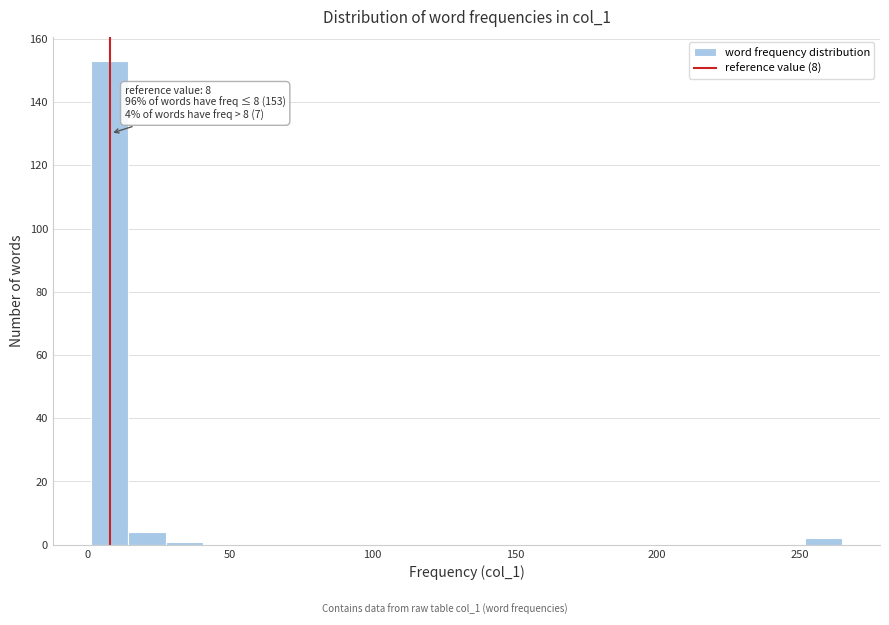

Read against the x-axis, roughly where is the centre of the tallest bar?

10